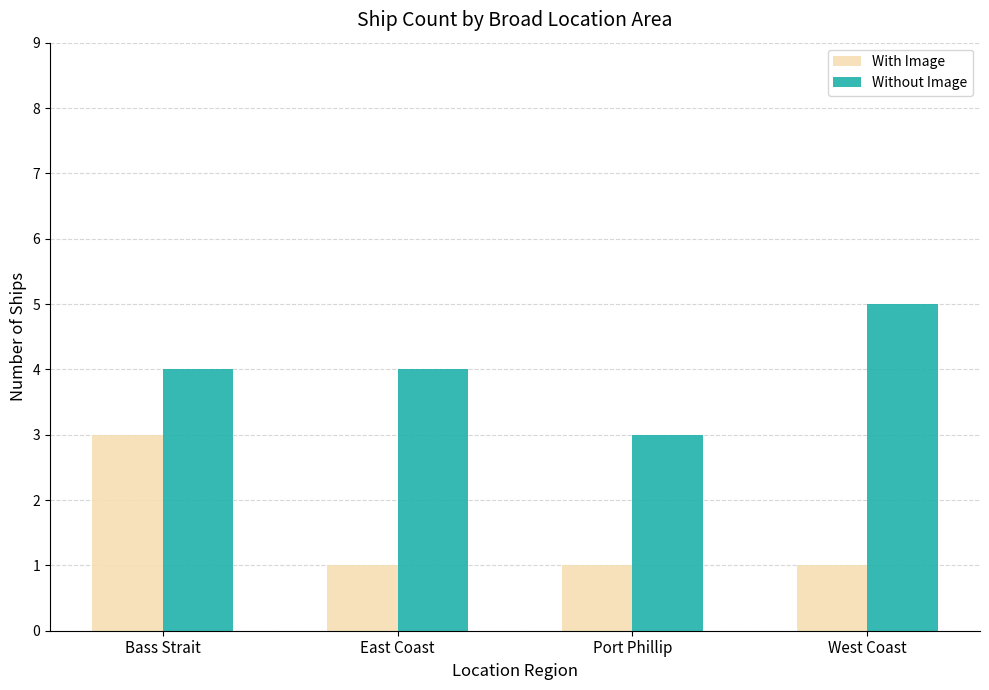

What is the label of the 4th bar from the right?

Bass Strait